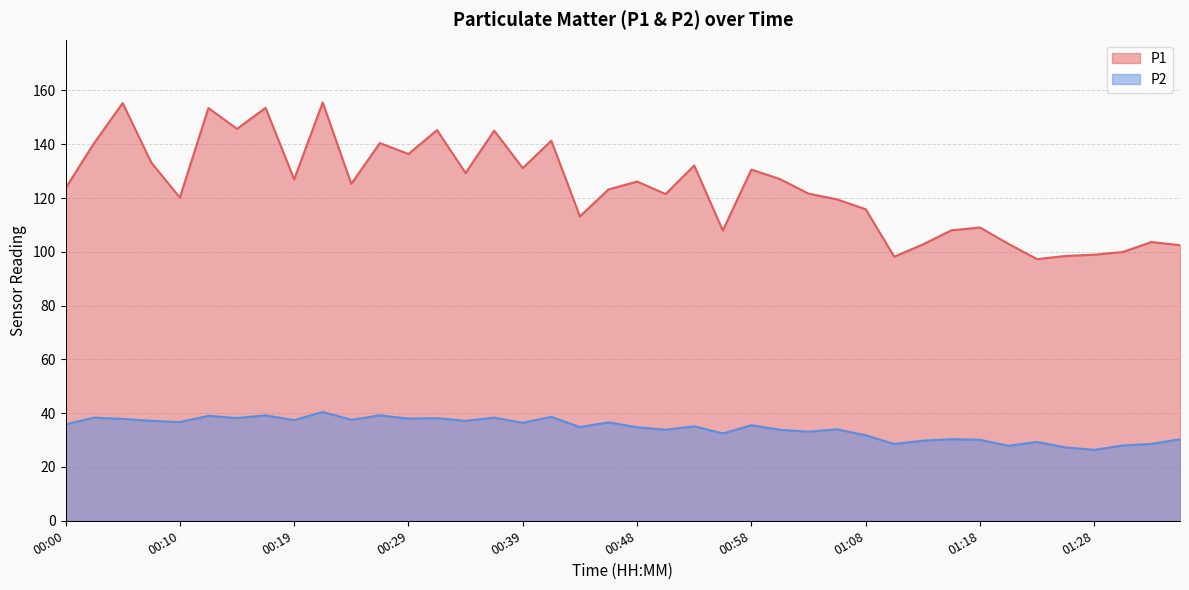

At which label is P1 closest to 126?

00:48